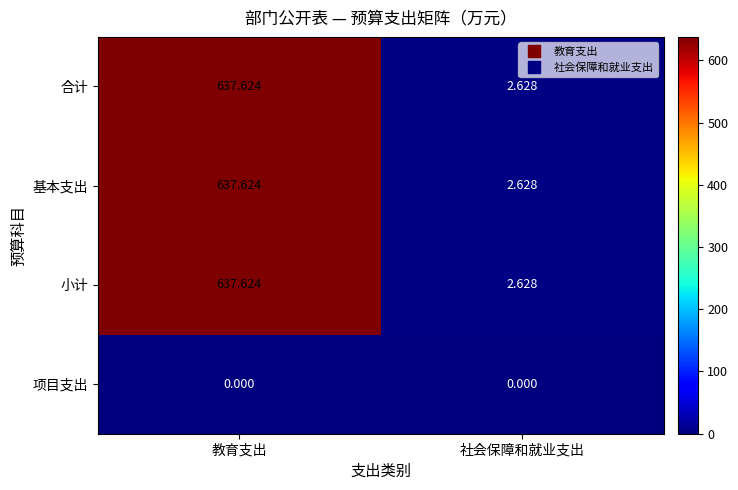

Which category has the highest value across all series?

教育支出